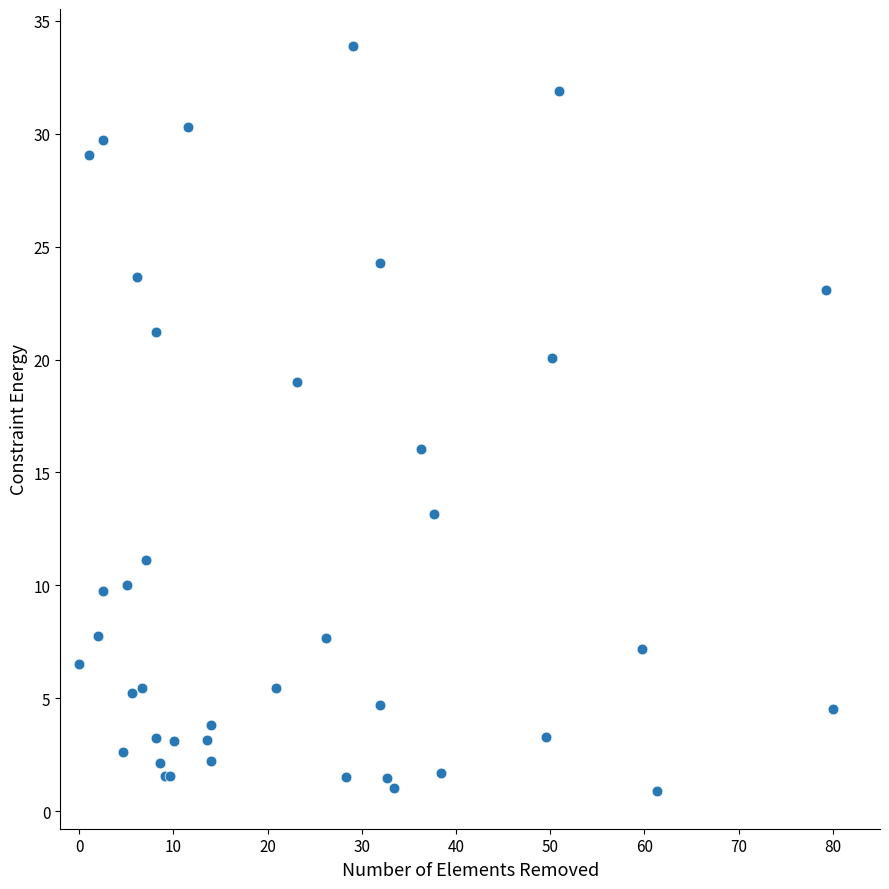

What Y value in the scatter plot is closest to 17?

16.0